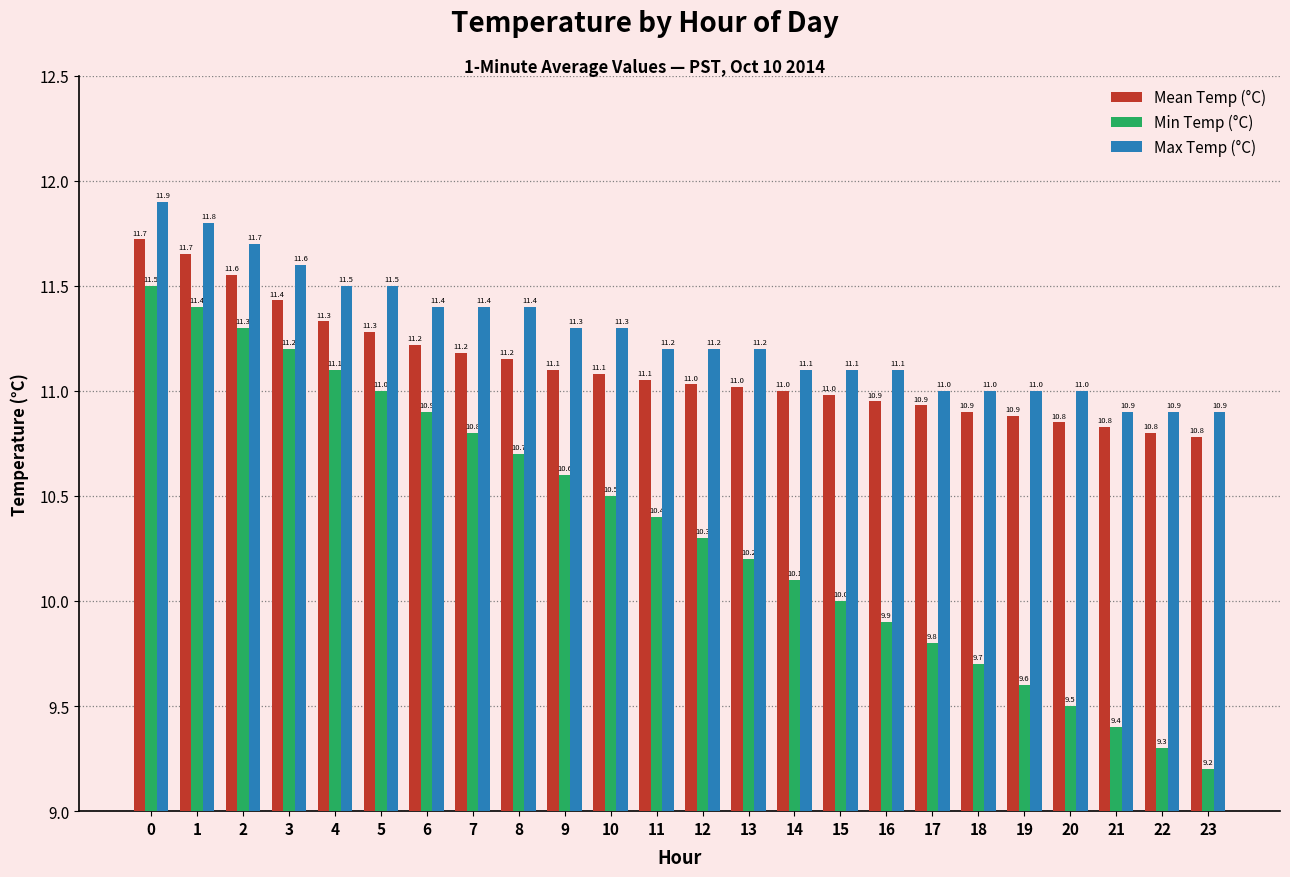

What is the difference between the maximum and minimum values in the Max Temp (°C) series?

1.0